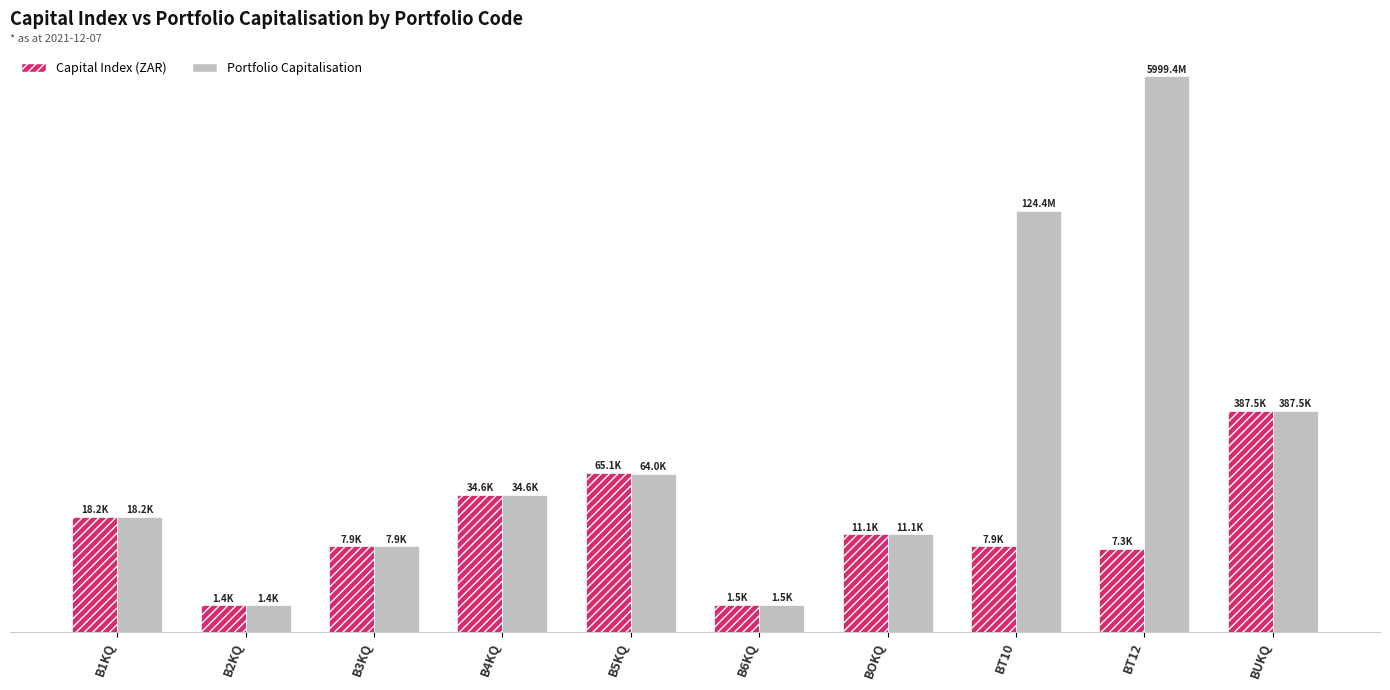

What is the total value across all series at B2KQ?

2862.9